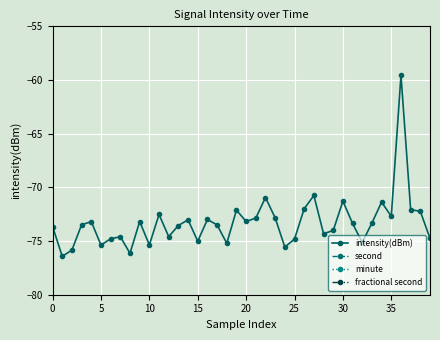

Reading right to left, transcribe all the data shown in this chart.

intensity(dBm): -74.7	-72.2	-72.1	-59.5	-72.7	-71.4	-73.3	-75.1	-73.4	-71.3	-74.0	-74.3	-70.8	-72.0	-74.8	-75.6	-72.8	-70.9	-72.9	-73.2	-72.1	-75.2	-73.5	-73.0	-75.0	-73.0	-73.6	-74.6	-72.5	-75.4	-73.2	-76.1	-74.6	-74.8	-75.4	-73.2	-73.5	-75.8	-76.4	-73.6
second: 18.0	16.0	14.0	12.0	10.0	8.0	6.0	4.0	2.0	0.0	58.0	56.0	54.0	52.0	50.0	48.0	46.0	44.0	42.0	40.0	38.0	36.0	34.0	32.0	30.0	28.0	26.0	24.0	22.0	20.0	18.0	16.0	14.0	12.0	10.0	8.0	6.0	4.0	2.0	0.0
minute: 1.0	1.0	1.0	1.0	1.0	1.0	1.0	1.0	1.0	1.0	0.0	0.0	0.0	0.0	0.0	0.0	0.0	0.0	0.0	0.0	0.0	0.0	0.0	0.0	0.0	0.0	0.0	0.0	0.0	0.0	0.0	0.0	0.0	0.0	0.0	0.0	0.0	0.0	0.0	0.0
fractional second: 0.0	0.0	0.0	0.0	0.0	0.0	0.0	0.0	0.0	0.0	0.0	0.0	0.0	0.0	0.0	0.0	0.0	0.0	0.0	0.0	0.0	0.0	0.0	0.0	0.0	0.0	0.0	0.0	0.0	0.0	0.0	0.0	0.0	0.0	0.0	0.0	0.0	0.0	0.0	0.0